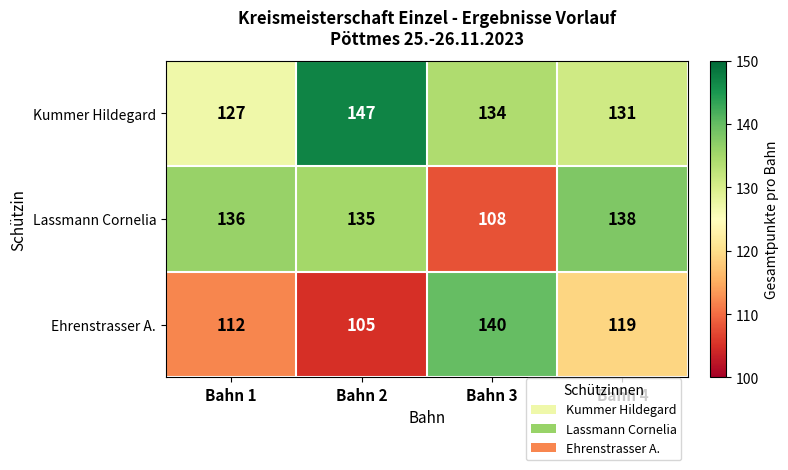

At how many categories does at least one series exceed 111?

4